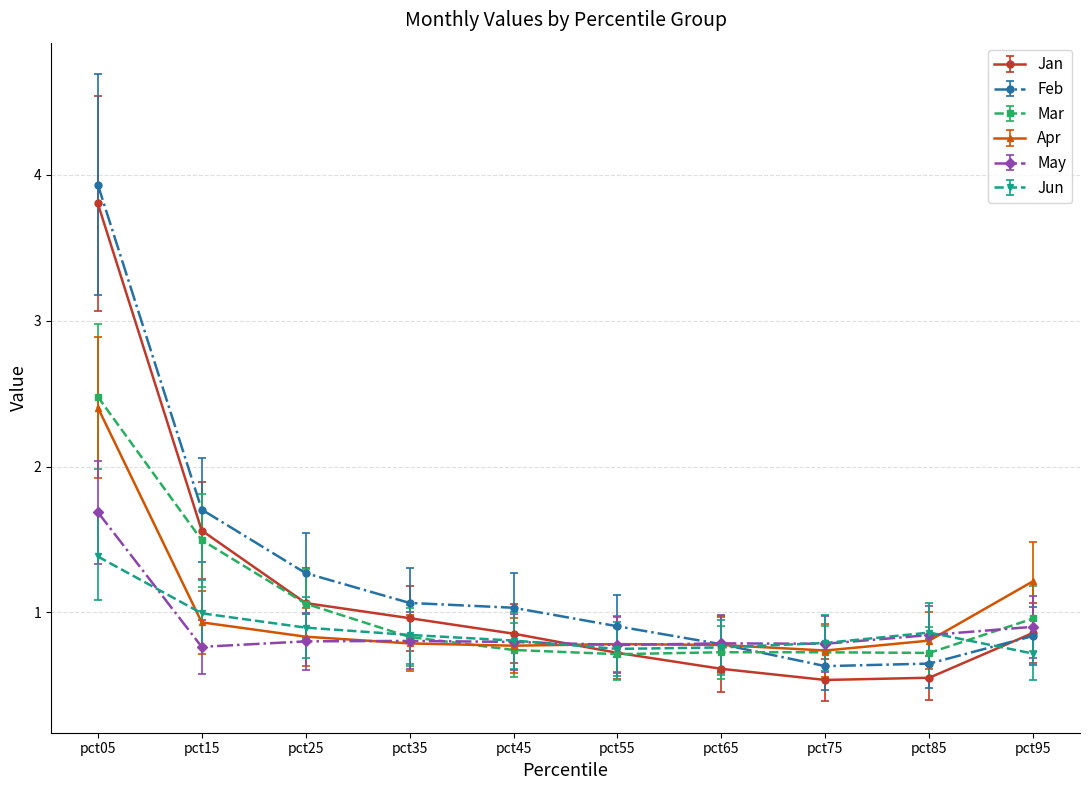

True or false: Apr has a value of 1.3 at pct85.

False